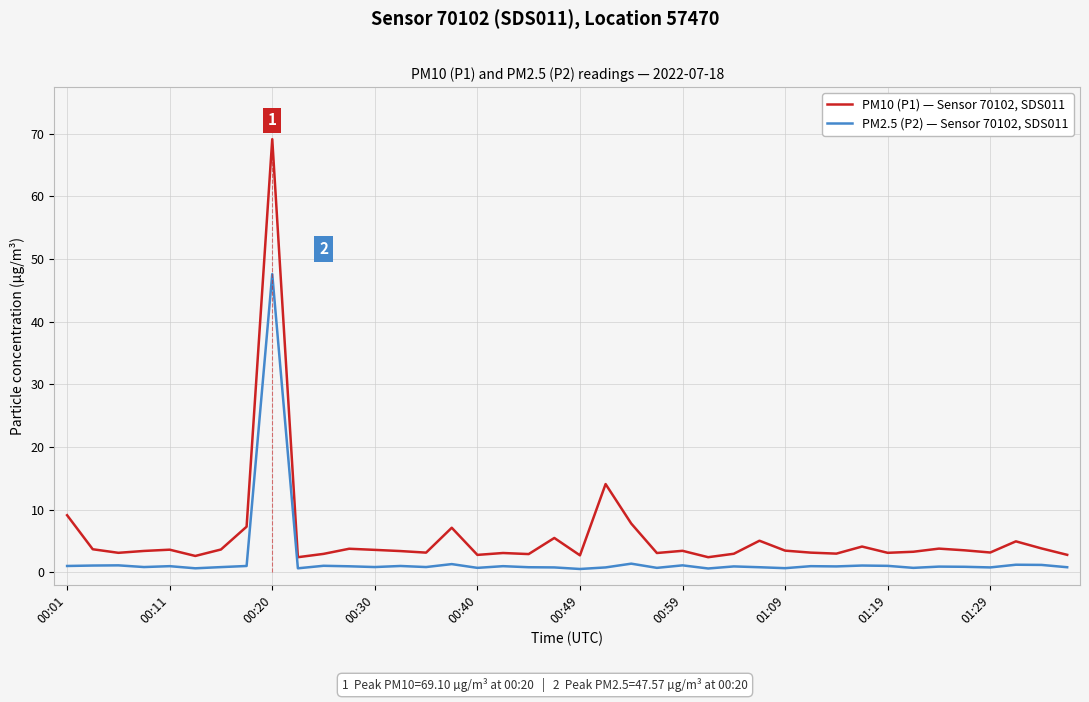

True or false: PM10 (P1) — Sensor 70102, SDS011 and PM2.5 (P2) — Sensor 70102, SDS011 cross at least once.

False